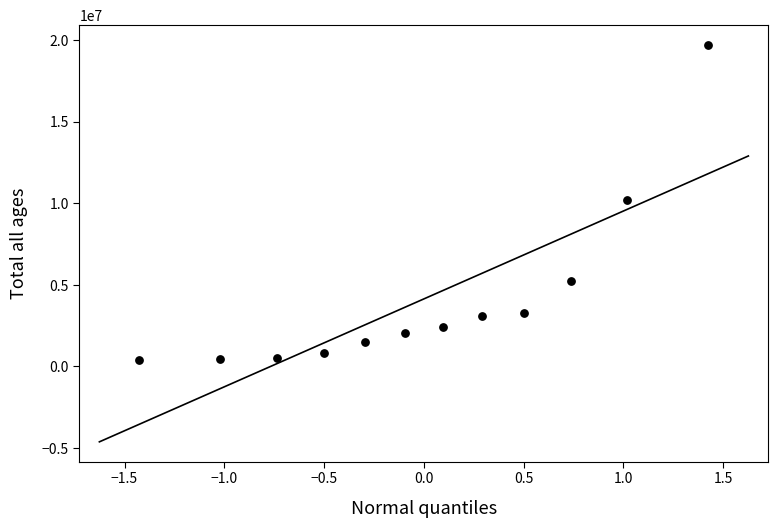

What is the range of Y values (max minus min)?

19294022